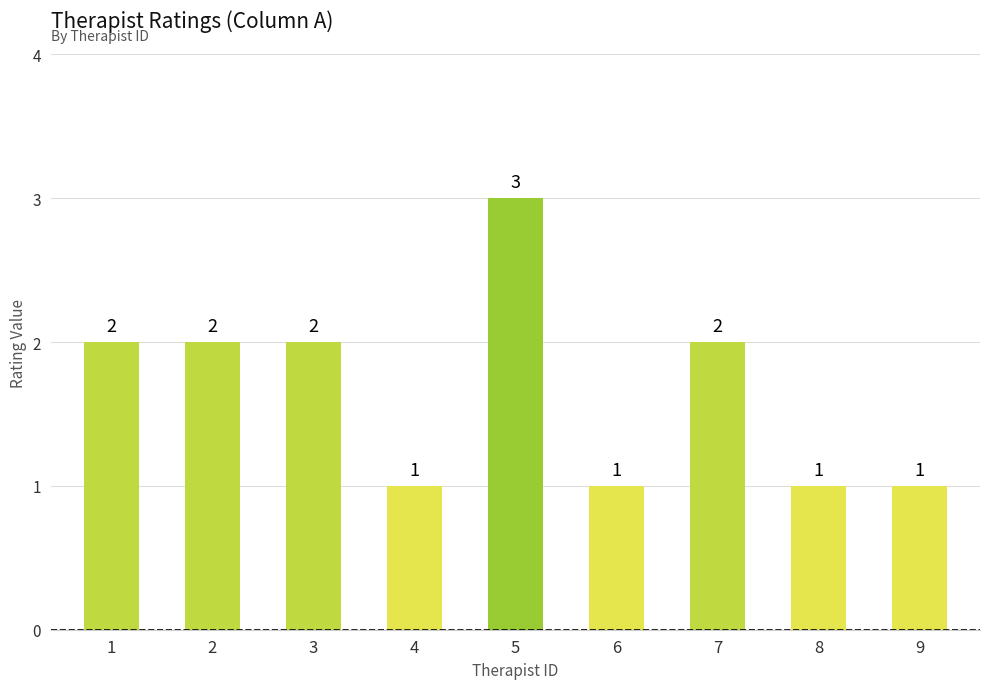

The value at 6 is 0. True or false?

False